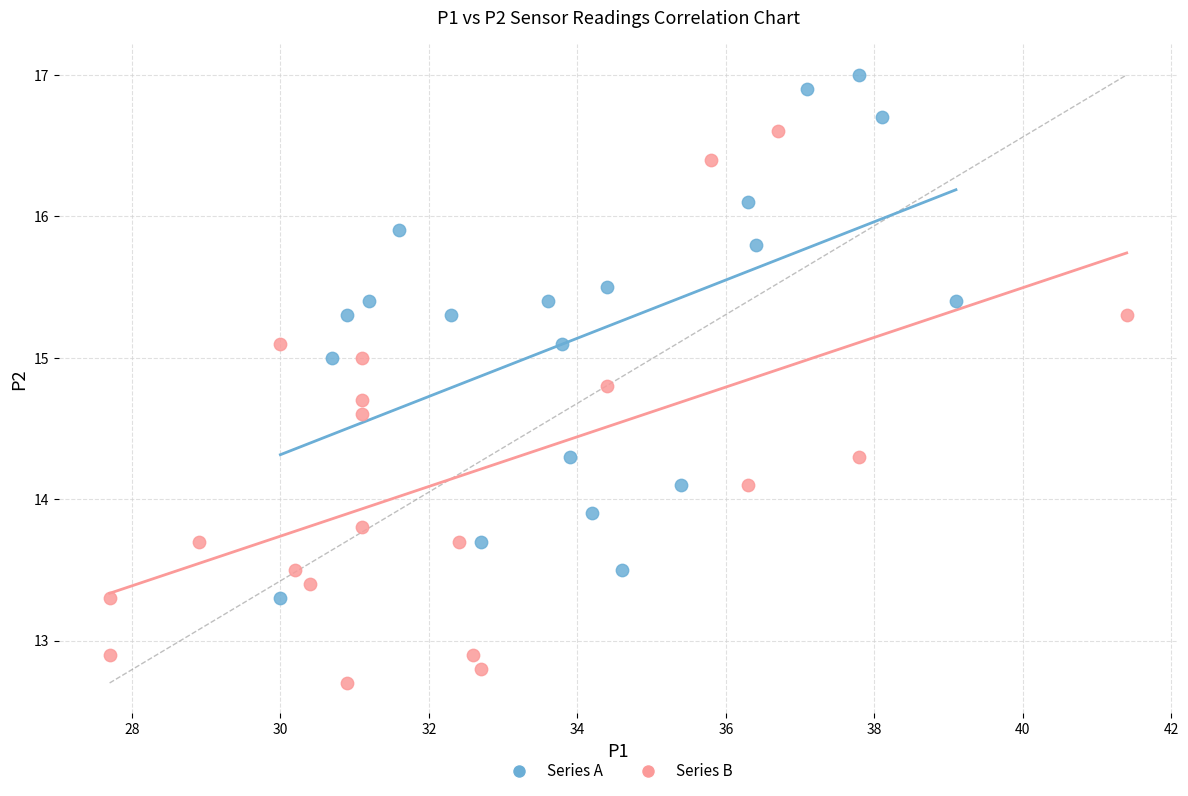

Which series reaches the minimum Y coordinate?

Series B